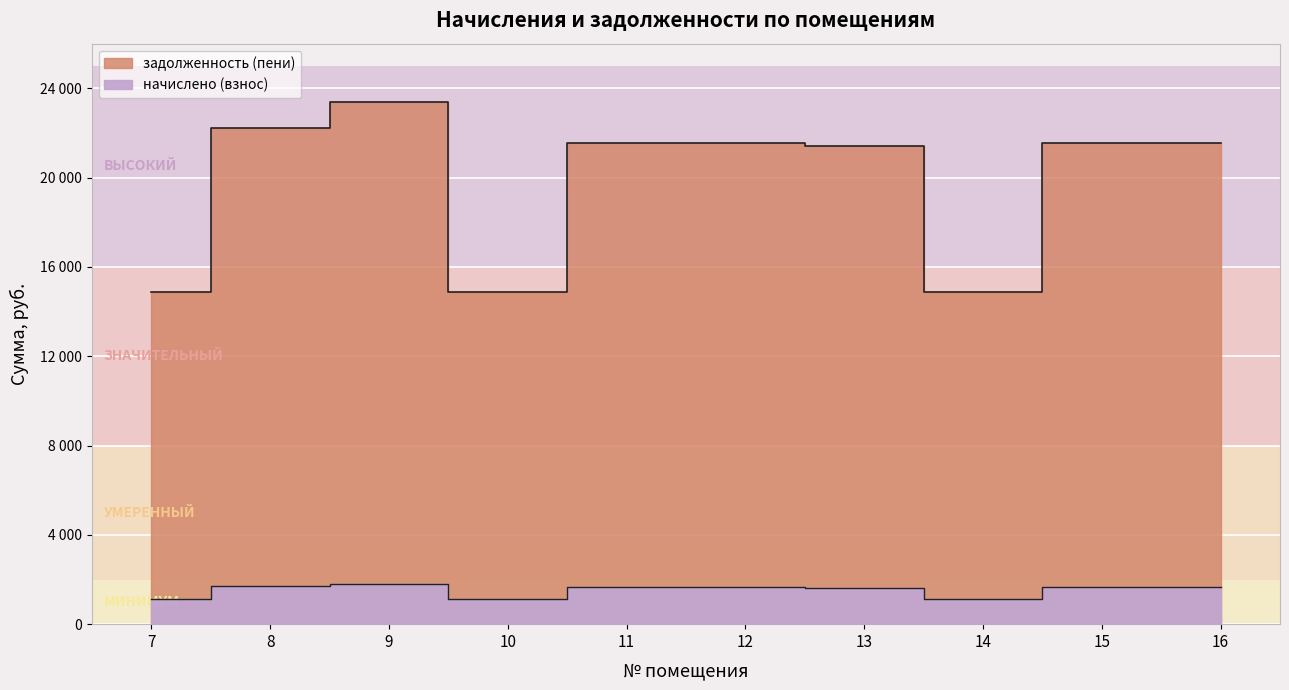

How many interior local valleys does the задолженность (пени) series have?

2